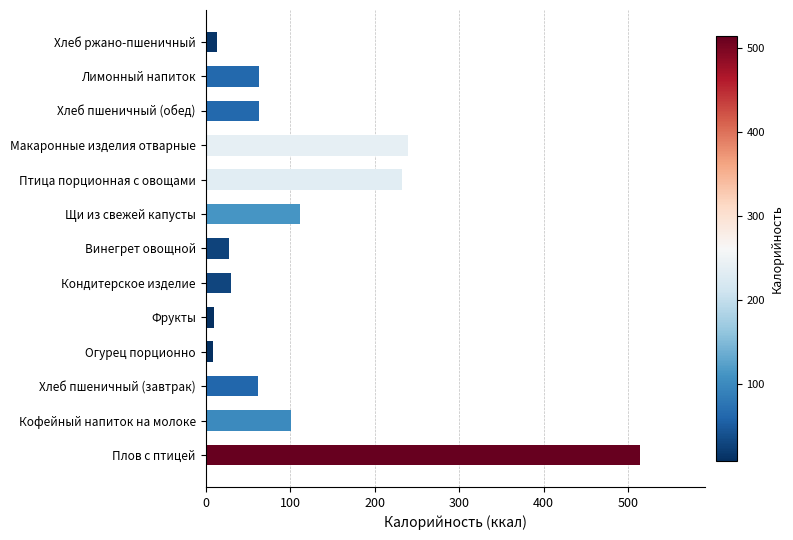

The chart shows a value of 264 at Плов с птицей. True or false?

False